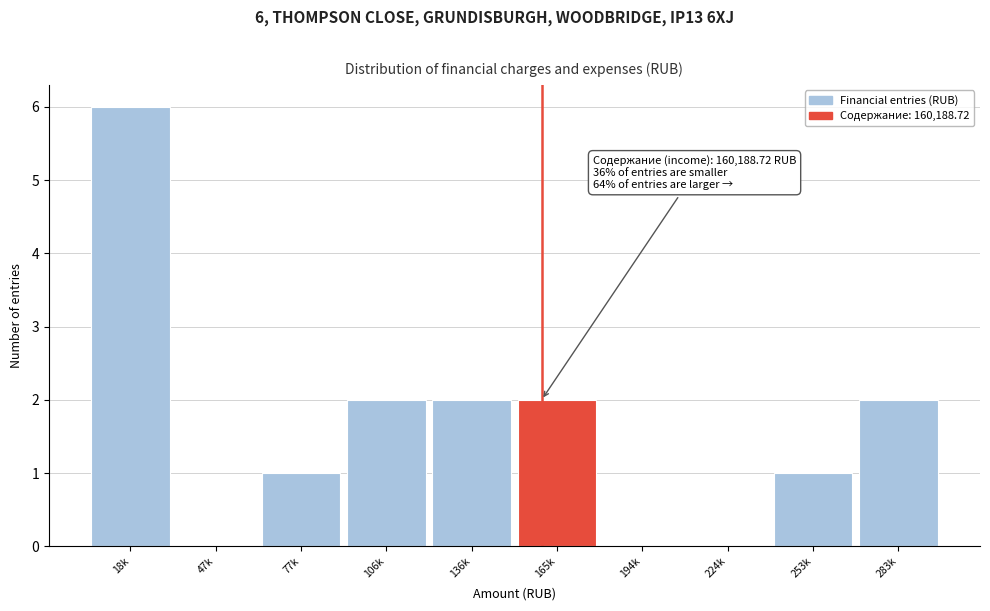

Reading left to right, what are all the values shown in this chart?

18k=6	47k=0	77k=1	106k=2	136k=2	165k=2	194k=0	224k=0	253k=1	283k=2